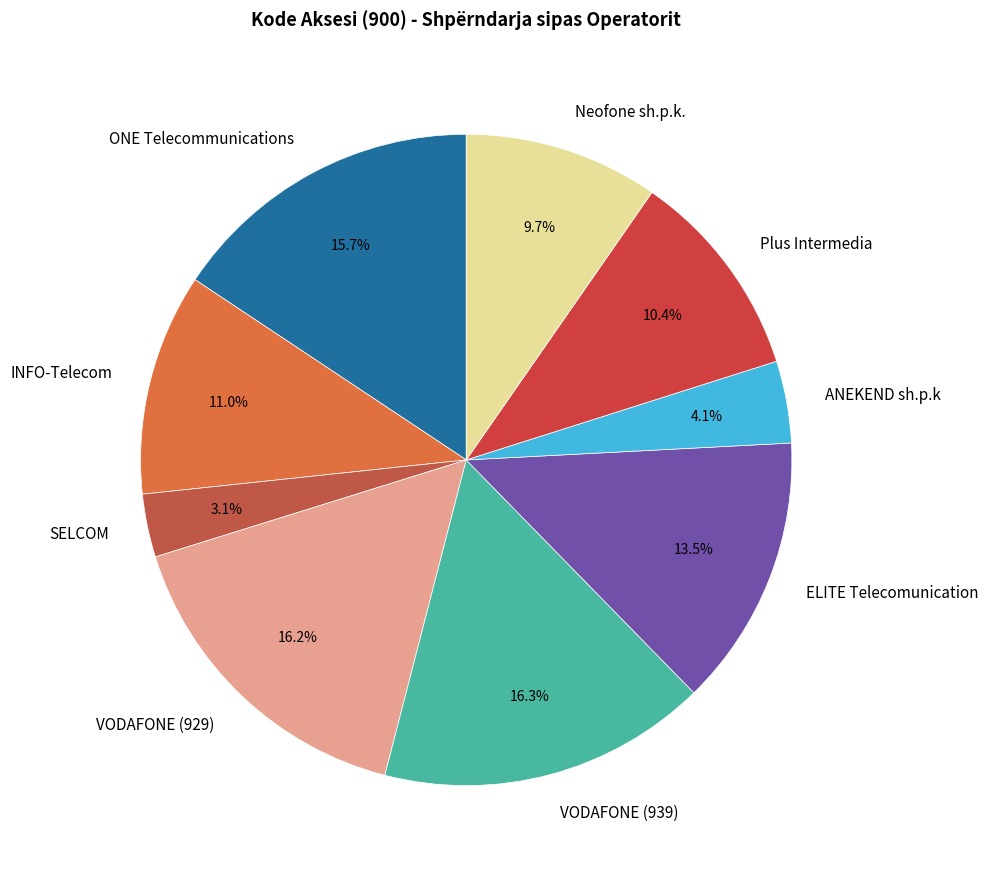

What portion of the pie excludes Plus Intermedia?

89.6%